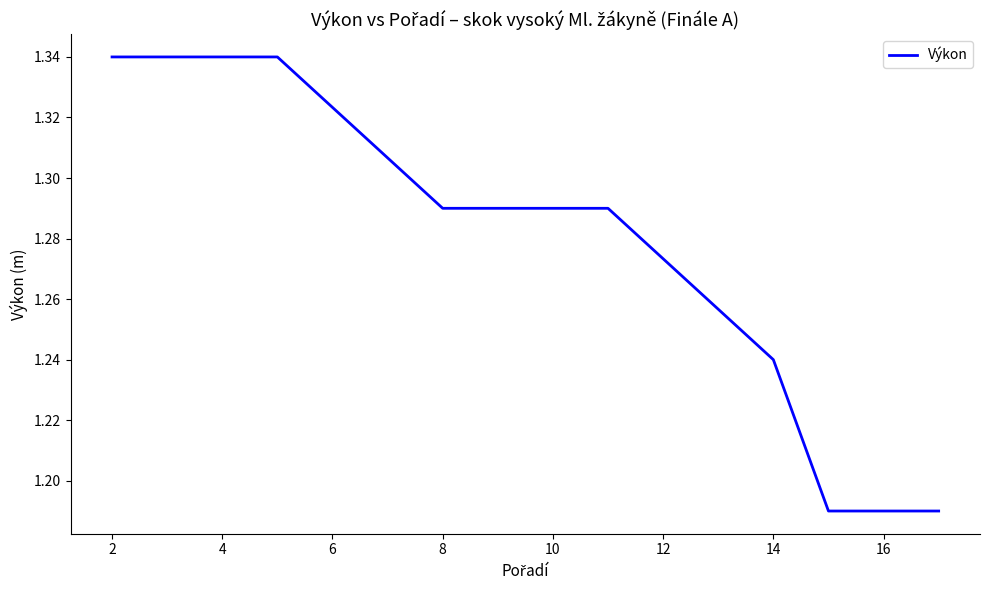

What is the value of the 8th point from the left?

1.2